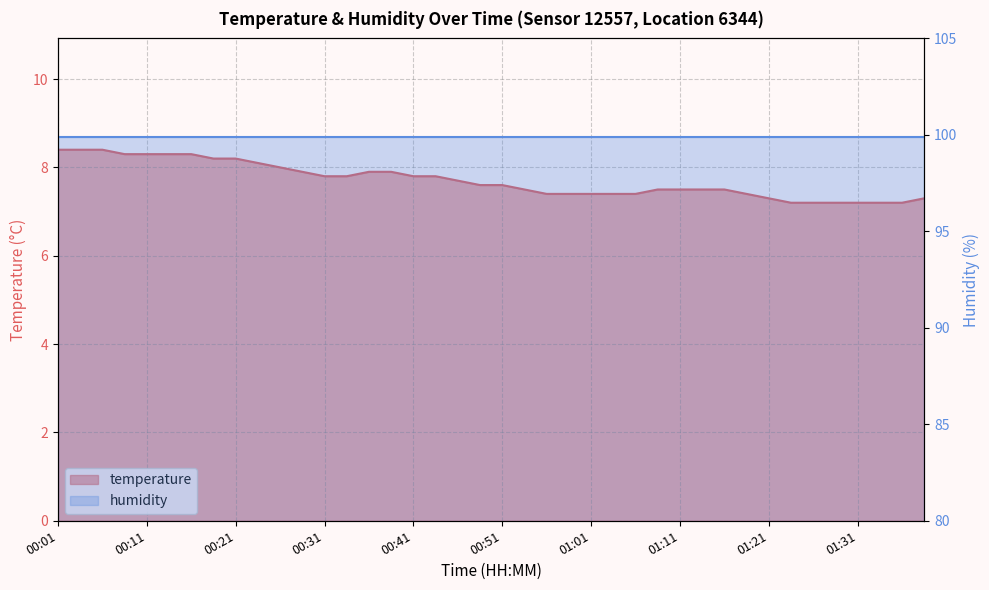

What is the greatest value displayed?

8.4